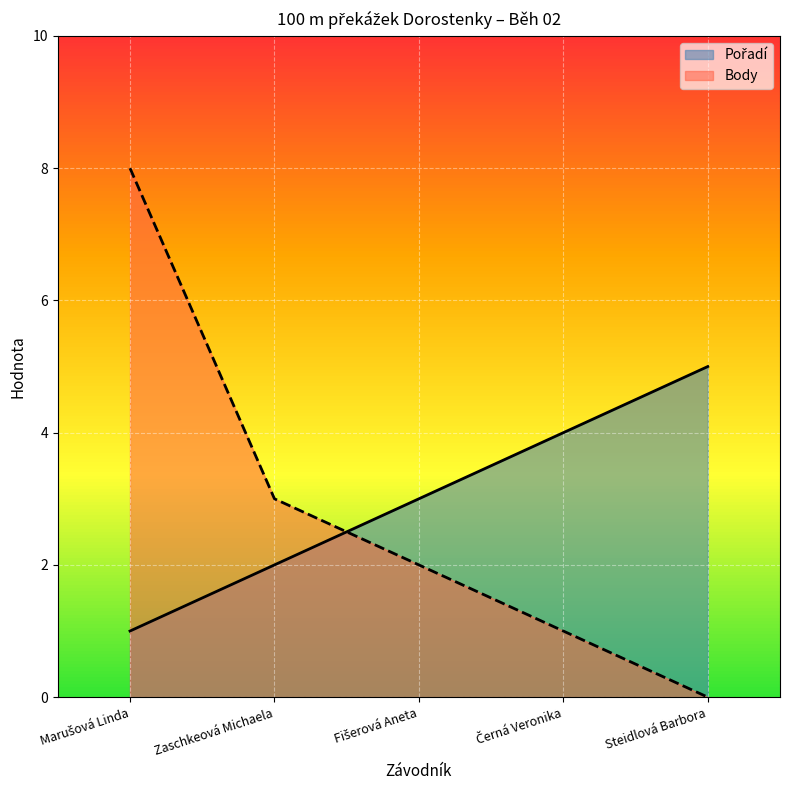

Reading right to left, what are all the values shown in this chart?

Pořadí: Steidlová Barbora=5	Černá Veronika=4	Fišerová Aneta=3	Zaschkeová Michaela=2	Marušová Linda=1
Body: Steidlová Barbora=0	Černá Veronika=1	Fišerová Aneta=2	Zaschkeová Michaela=3	Marušová Linda=8